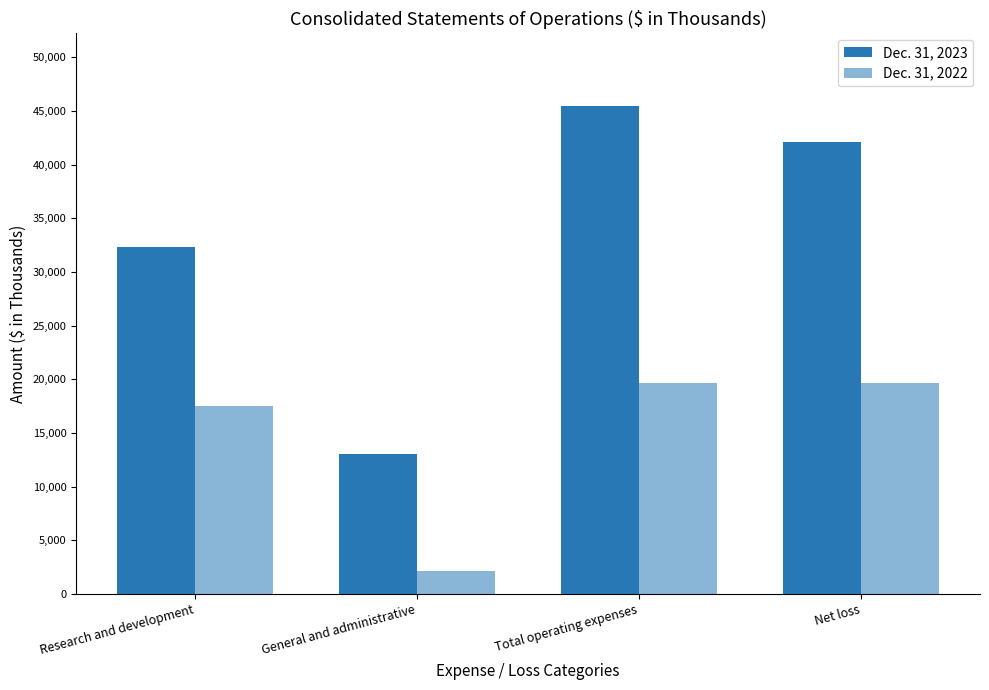

What is the spread (max minus min) of values at Research and development?

14842